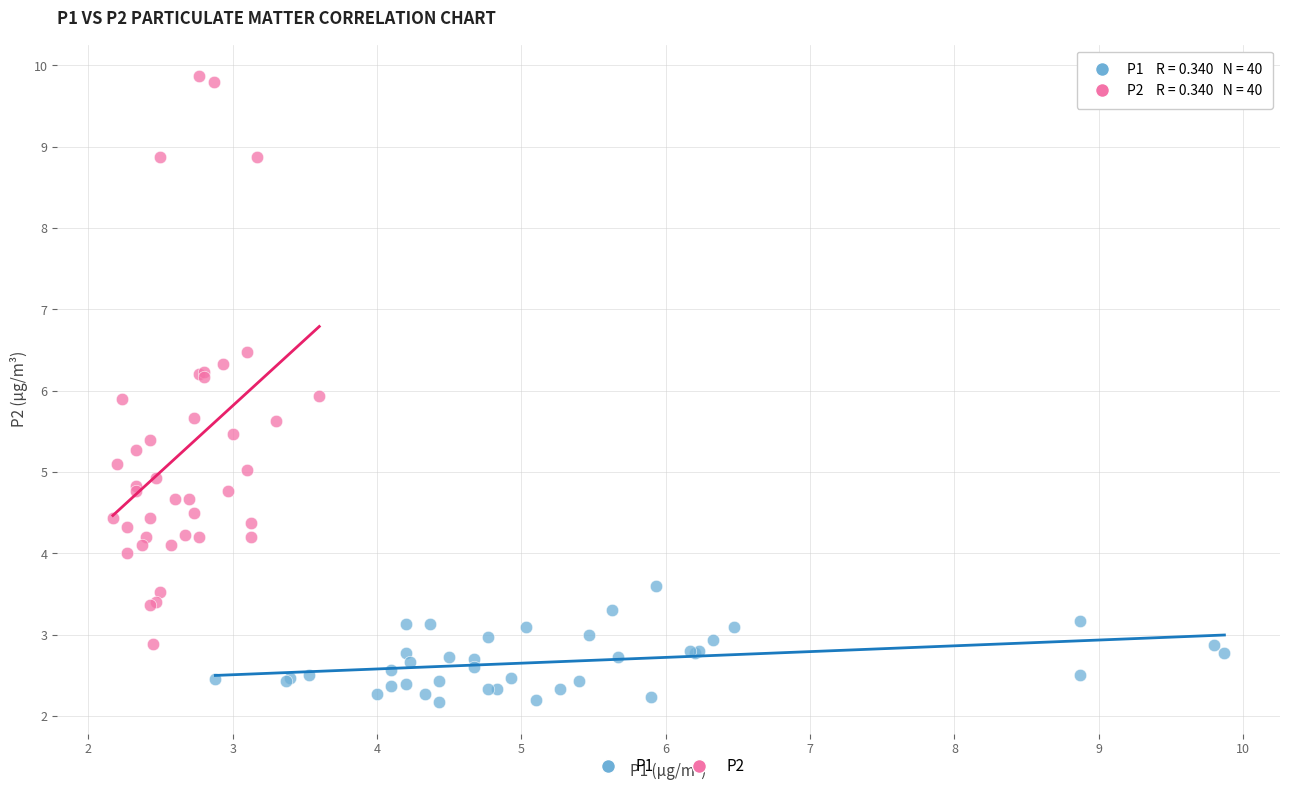

Which series has the largest Y range (max minus min)?

P2